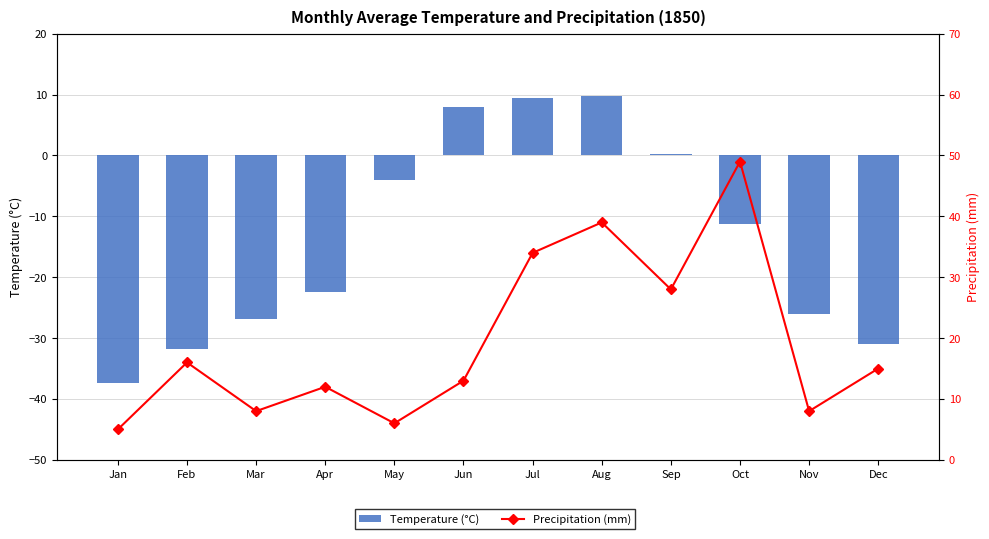

Does the chart contain stacked bars?

No